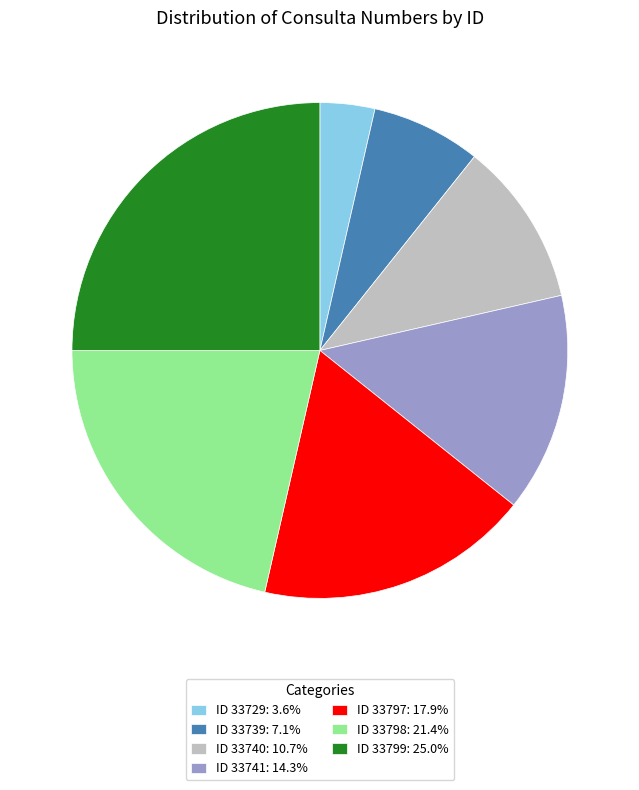

Does any single category account for the majority?

No